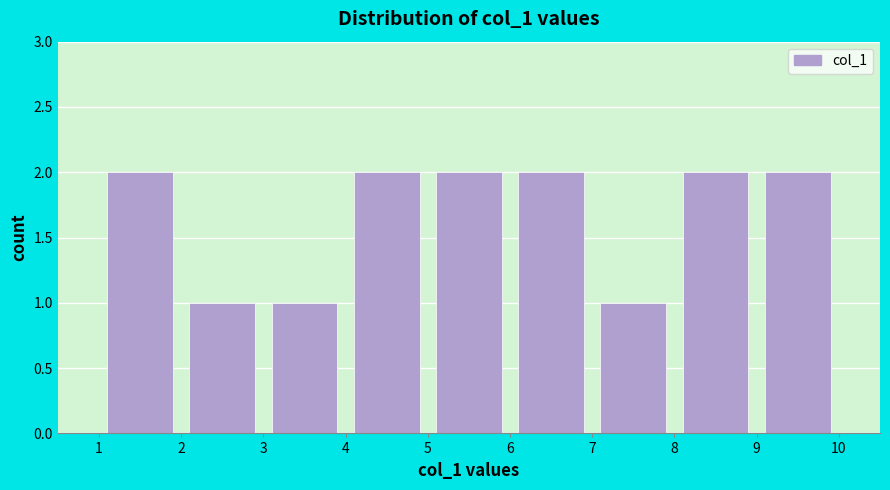

How tall is the bar that spans 9 to 10 on the x-axis? The values are not printed on the chart, so give them approximately, as read against the axis.

2